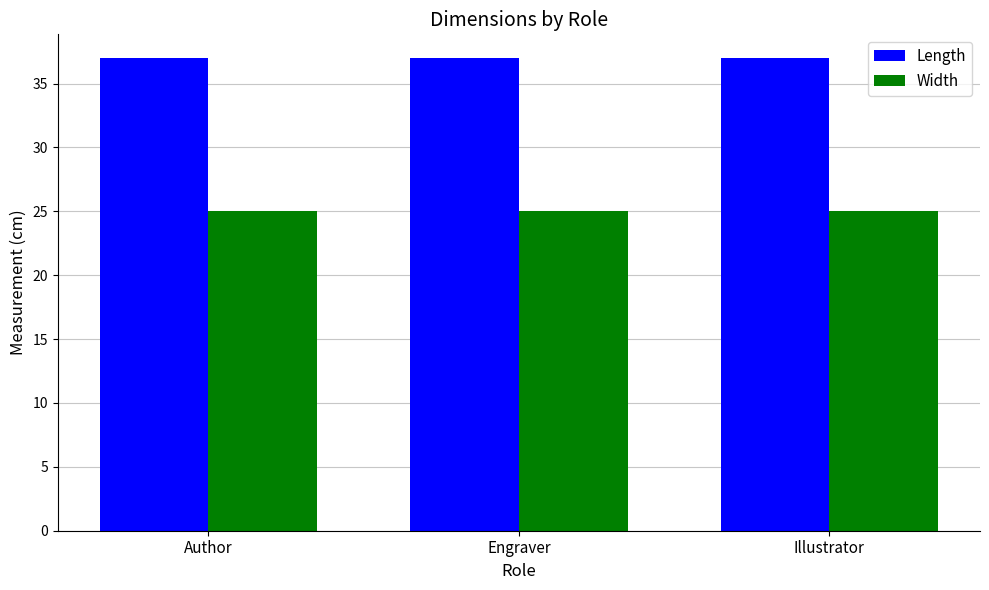

At Engraver, list the series in order from smallest to largest.

Width, Length